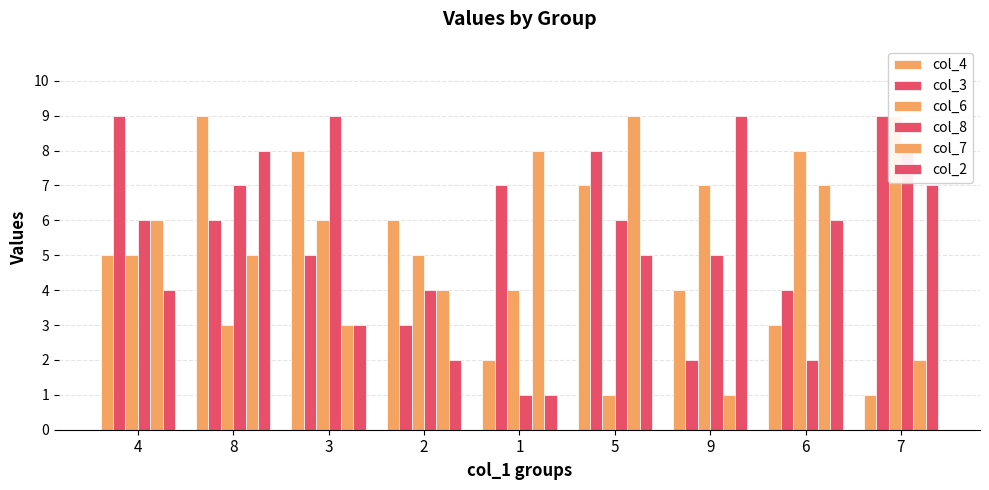

True or false: col_7 has a value of 4 at 1.

False